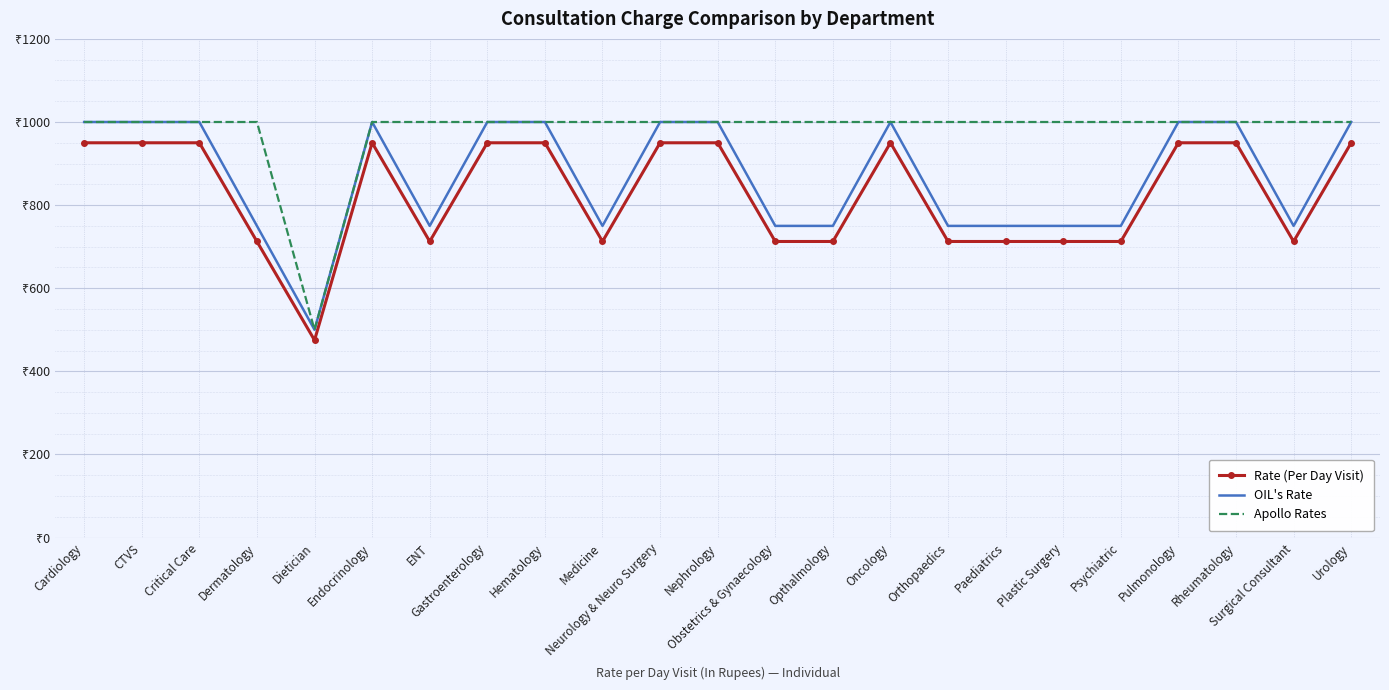

What is the difference between the maximum and minimum values in the OIL's Rate series?

500.0